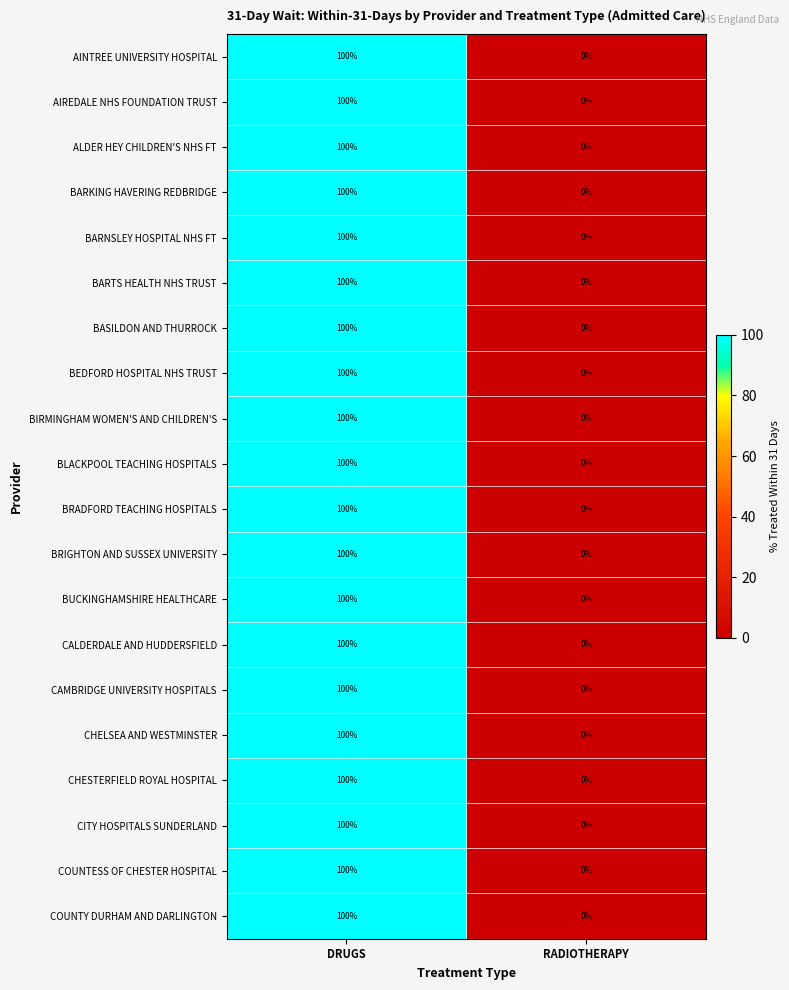

Rank the categories by COUNTESS OF CHESTER HOSPITAL value from lowest to highest.

RADIOTHERAPY, DRUGS